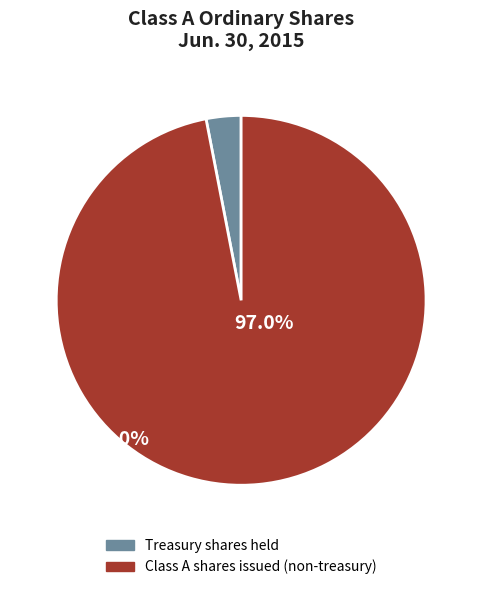

Is there any slice that represents more than half of the pie?

Yes